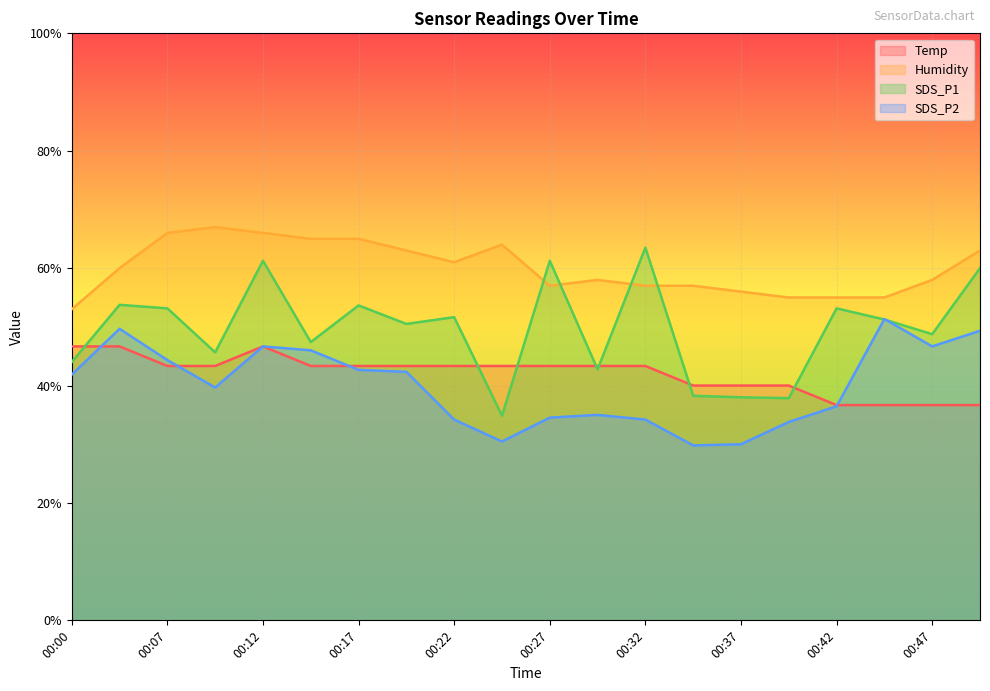

What is the difference between the Humidity values at 00:05 and 00:17?

5.0